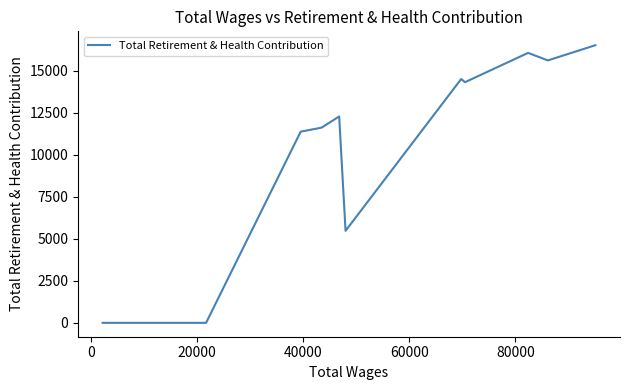

Does the chart have visible grid lines?

No